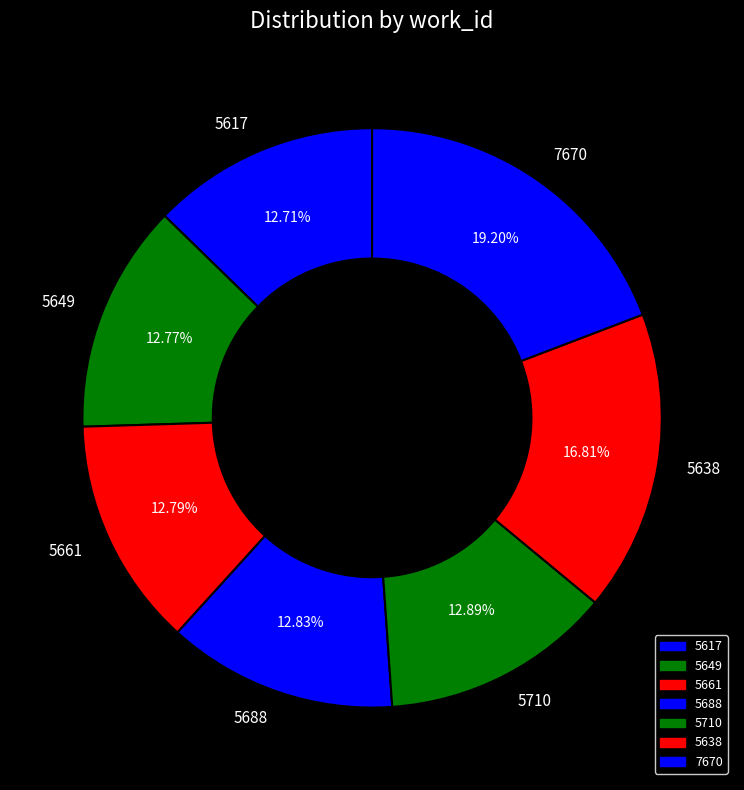

To the nearest percent, what portion does 5617 represent?

13%